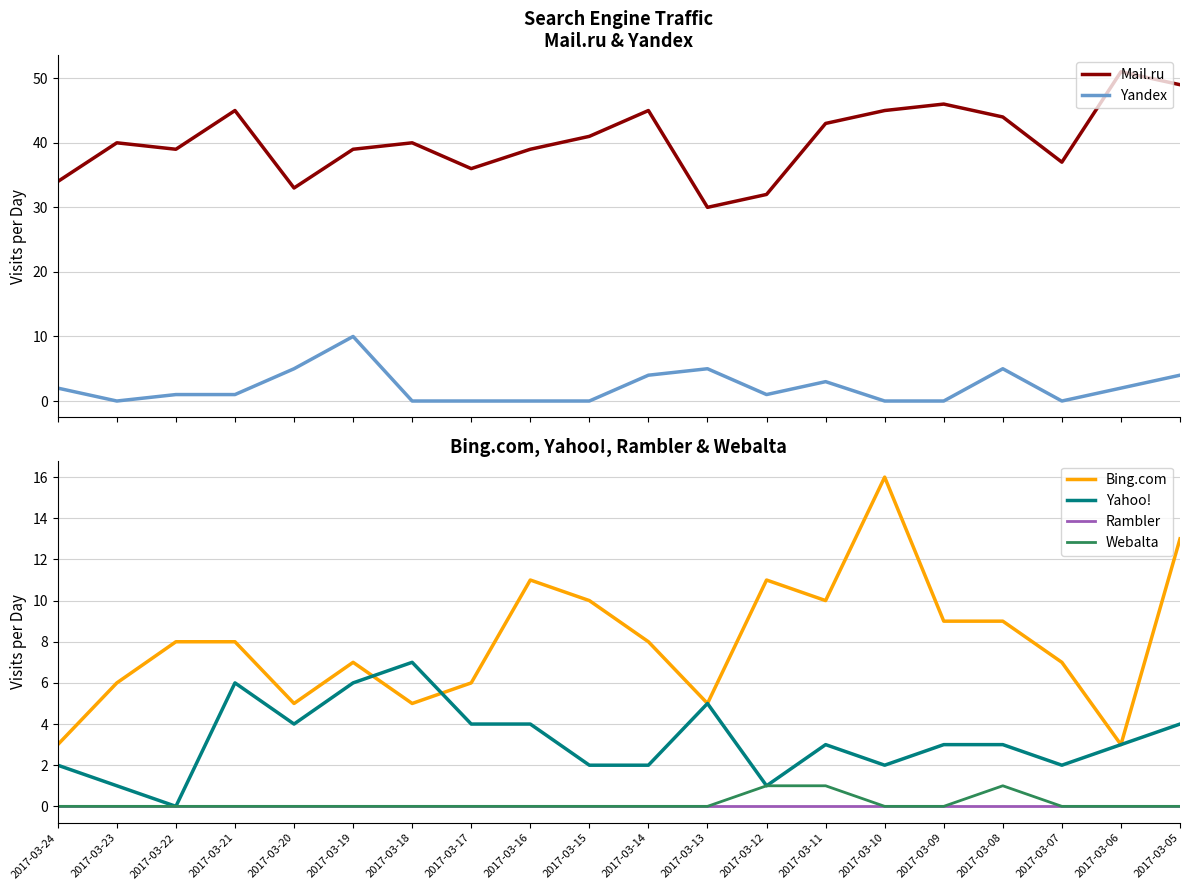

How many positive values does the Webalta series have?

3